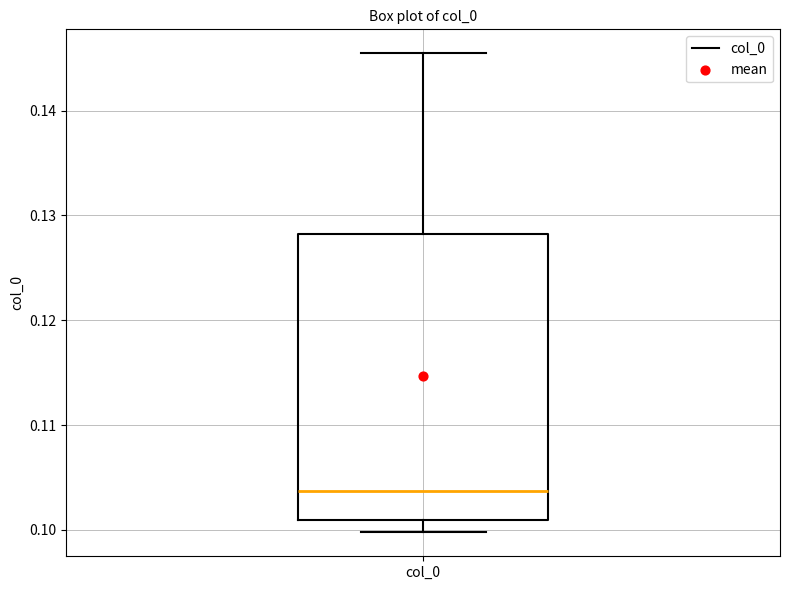

Where does the upper whisker of the box for col_0 end on the y-axis? The values are not printed on the chart, so give them approximately, as read against the axis.

0.145